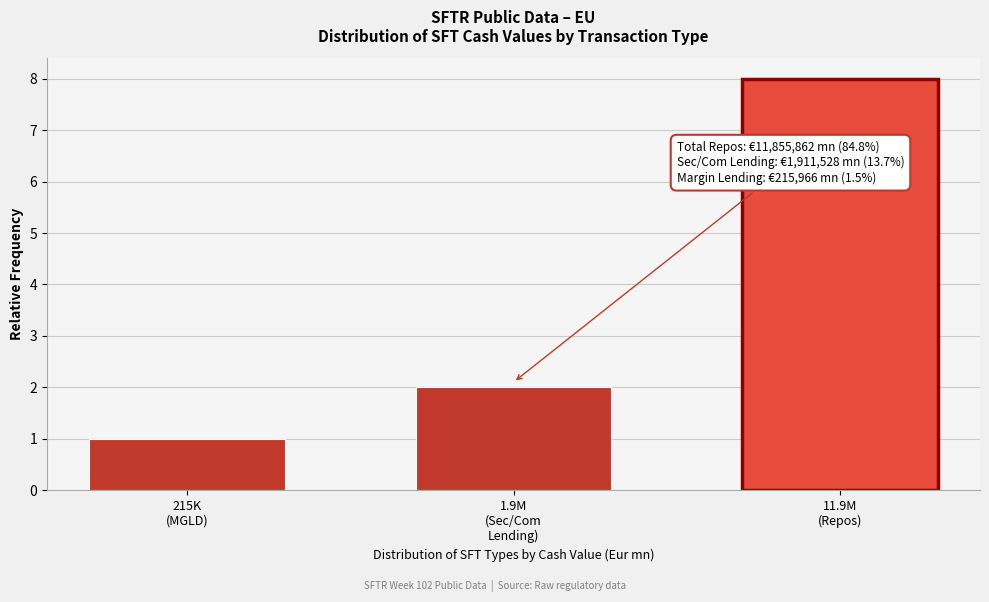

Reading left to right, what are all the values shown in this chart?

1	2	8